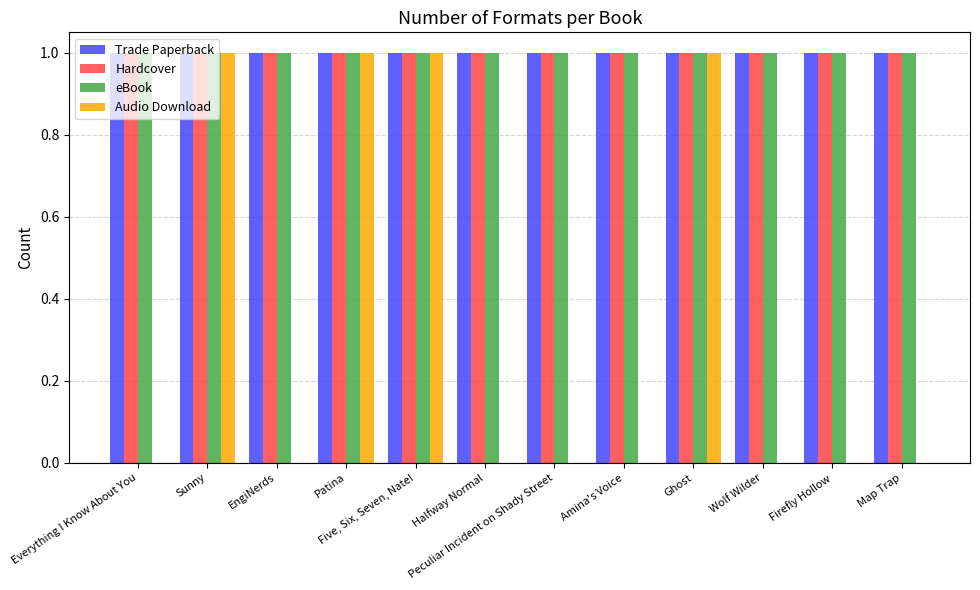

Which series changed the most between Everything I Know About You and Patina?

Audio Download